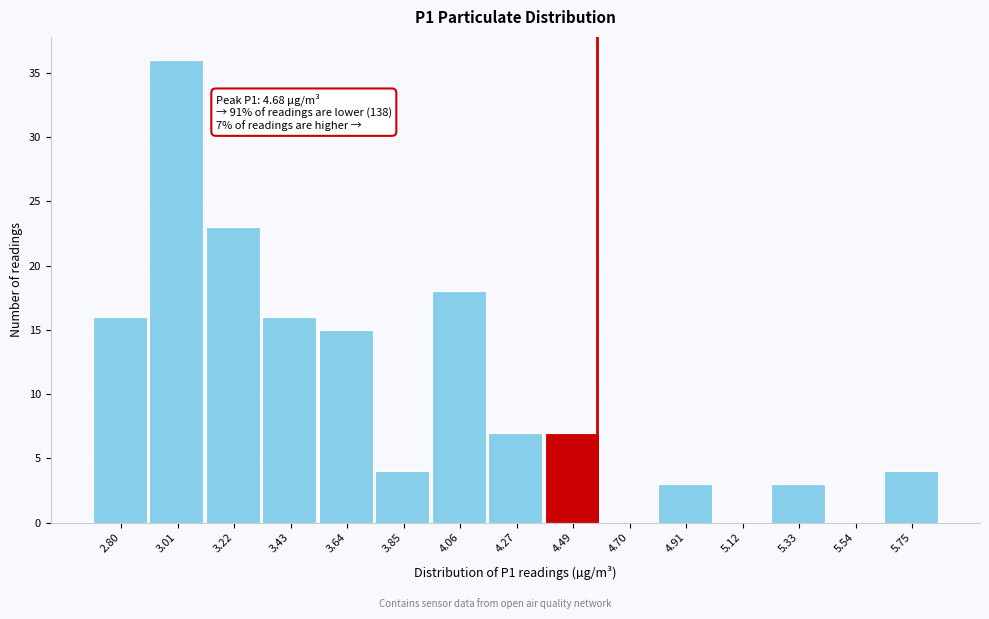

Reading right to left, what are all the values shown in this chart?

5.75=4	5.54=0	5.33=3	5.12=0	4.91=3	4.70=0	4.49=7	4.27=7	4.06=18	3.85=4	3.64=15	3.43=16	3.22=23	3.01=36	2.80=16